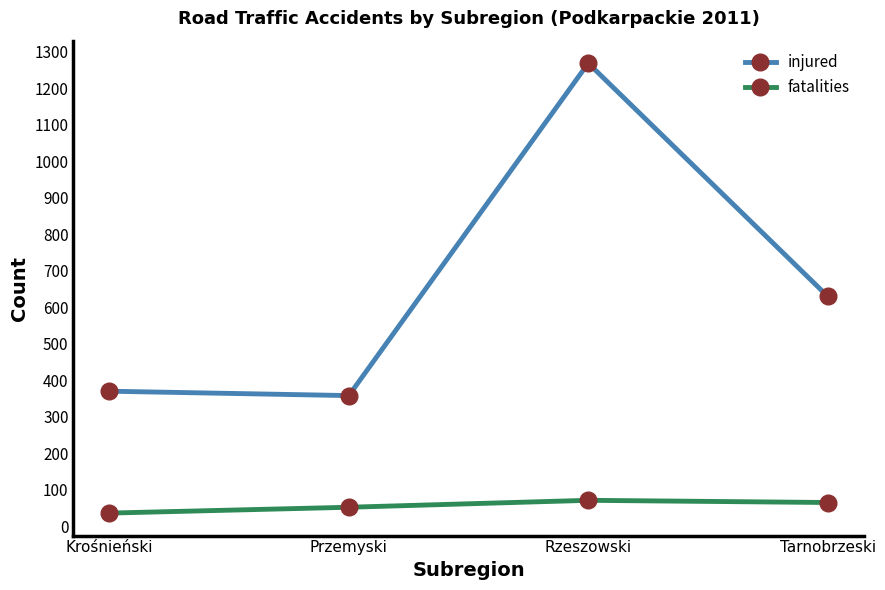

Between Krośnieński and Rzeszowski, which series saw the biggest shift?

injured